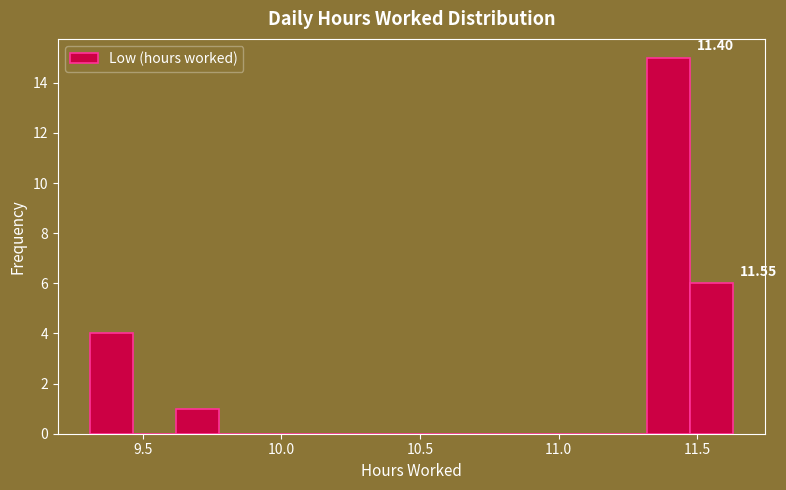

Around what value on the x-axis is the tallest bar? Give the approximate position of its centre, as read against the axis.

11.40